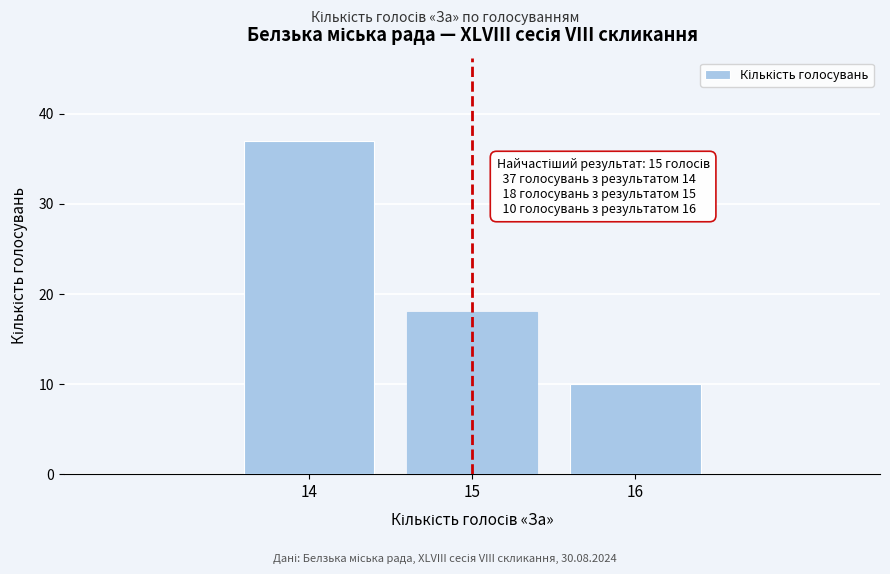

Reading left to right, transcribe all the data shown in this chart.

14=37	15=18	16=10